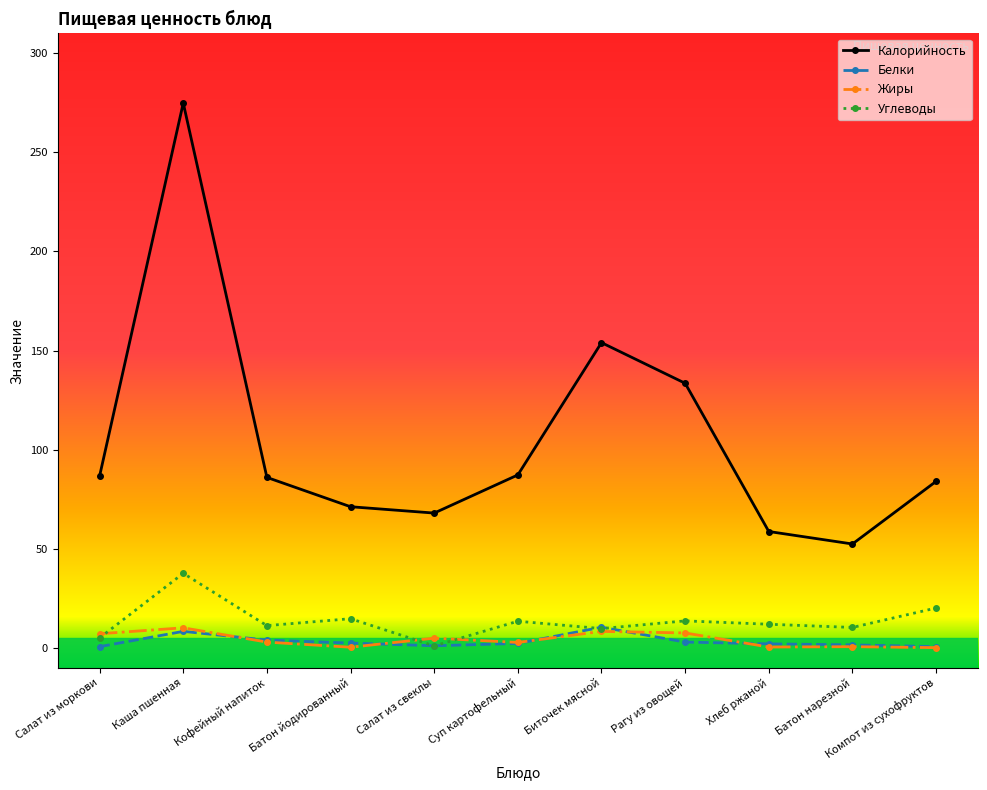

Which series has the largest total across all categories?

Калорийность